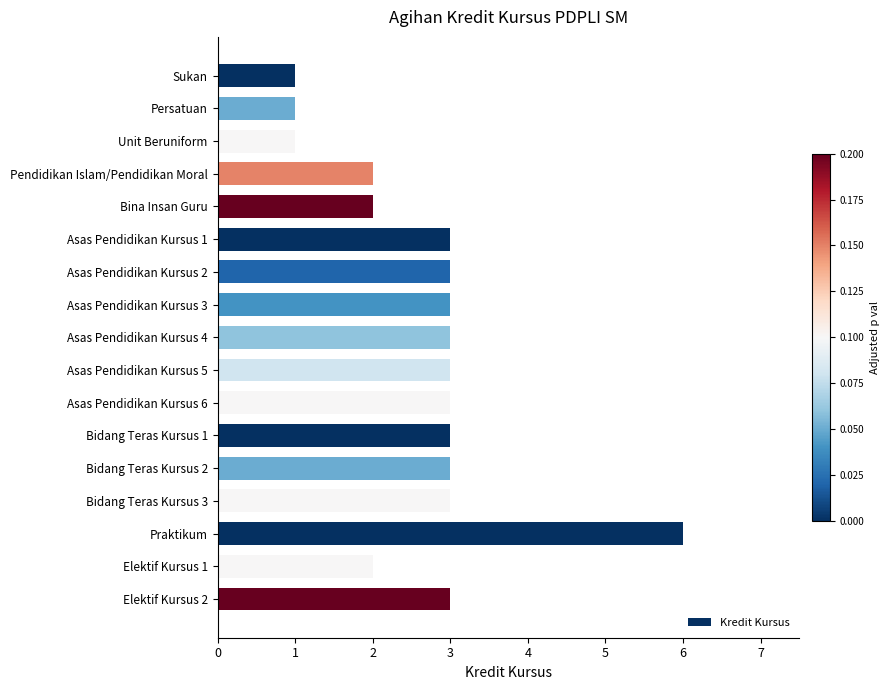

What is the maximum value shown in the chart?

6